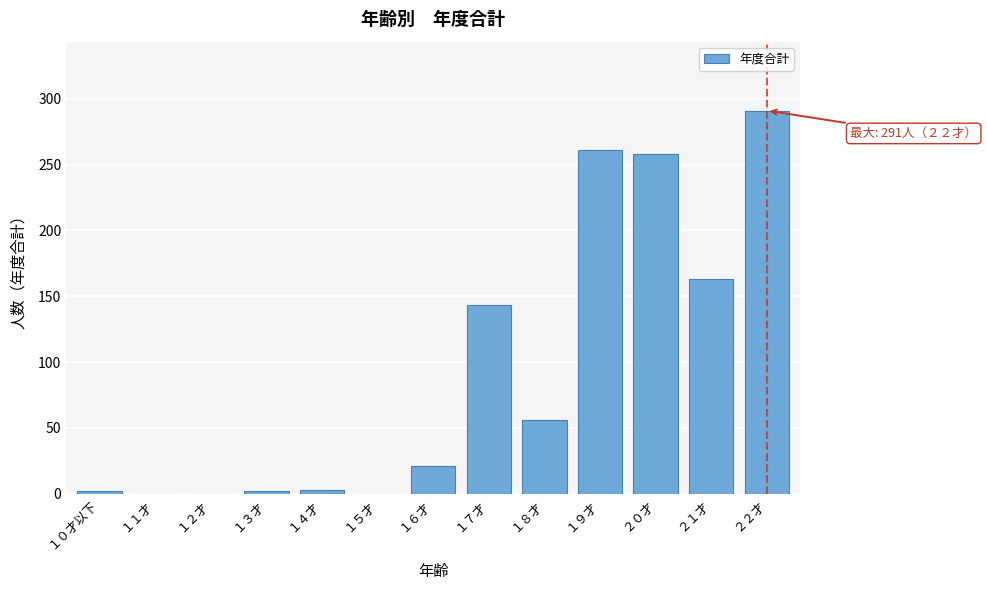

The chart shows a value of 56 at １８才. True or false?

True